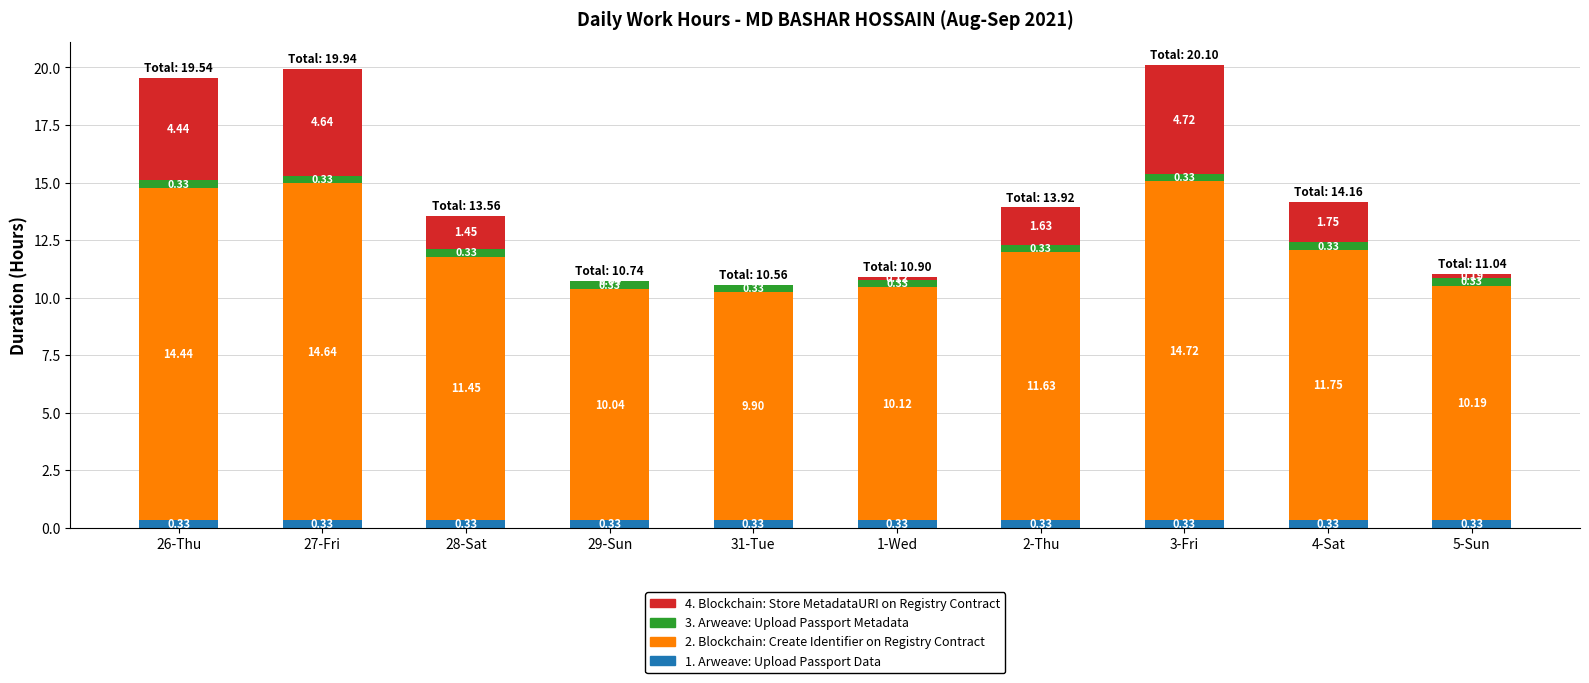

At which category is the sum across all series the highest?

3-Fri